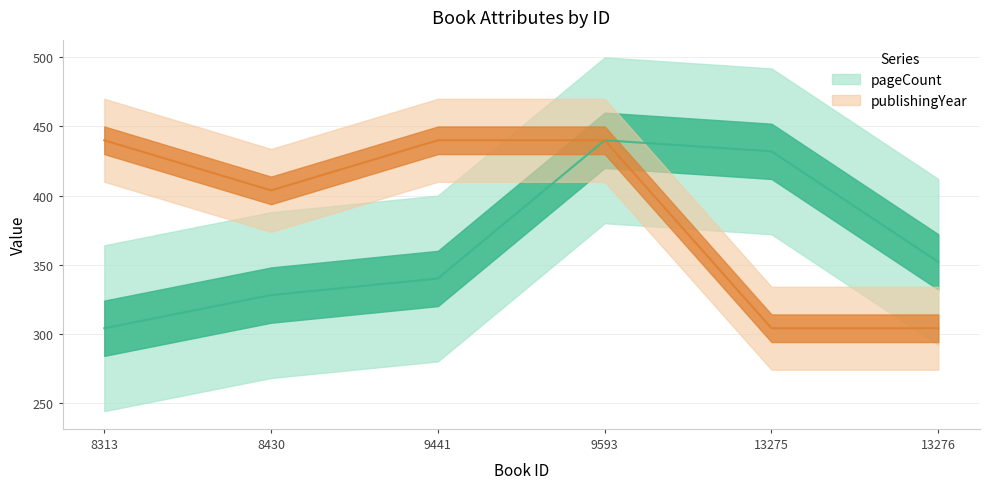

Rank the series by their maximum value, from lowest to highest.

pageCount, publishingYear